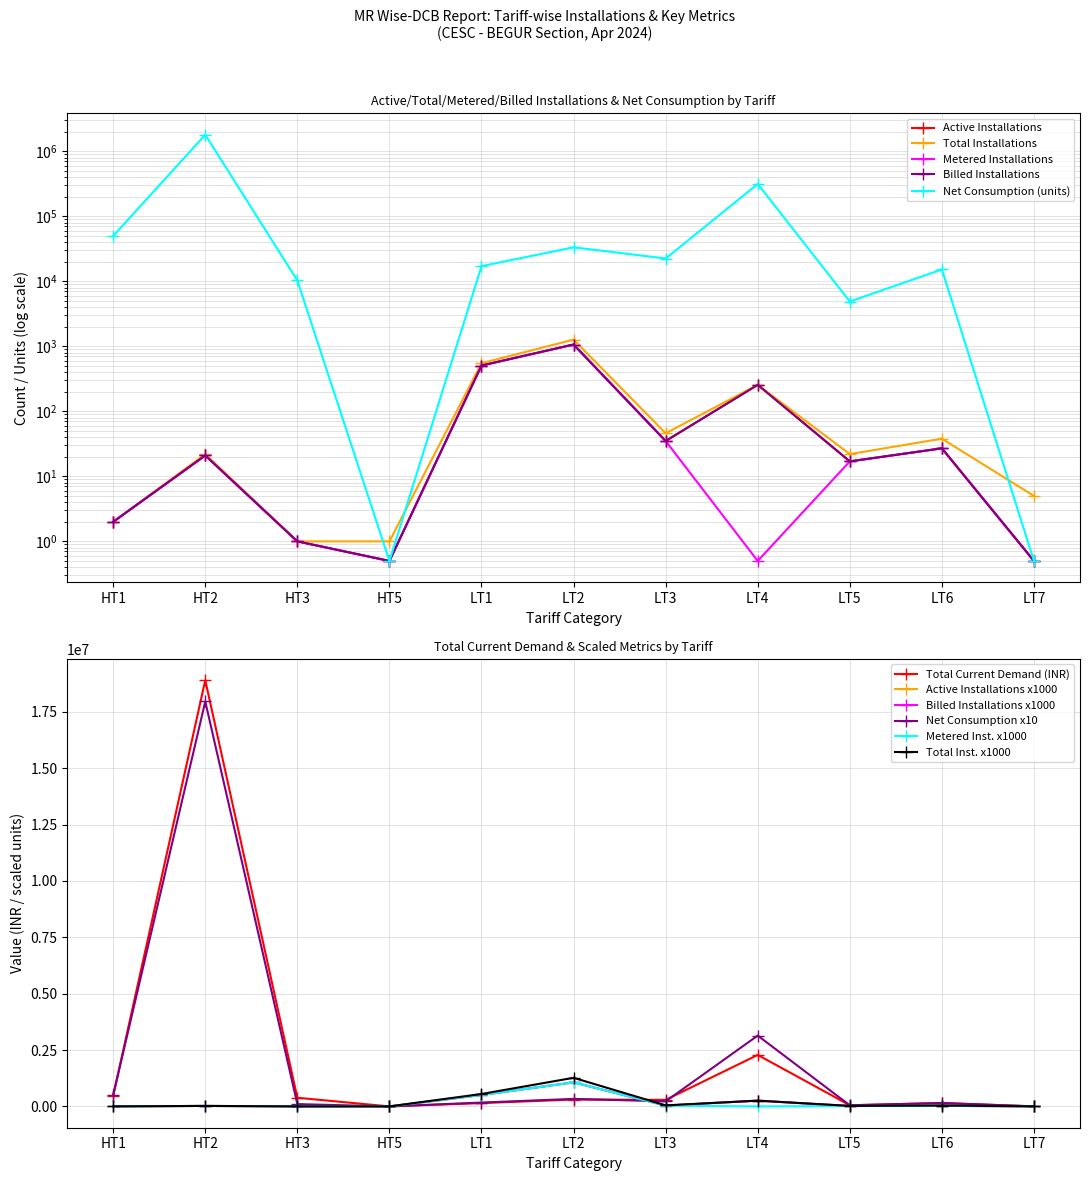

At which category does Total Current Demand reach its first local peak?

HT2